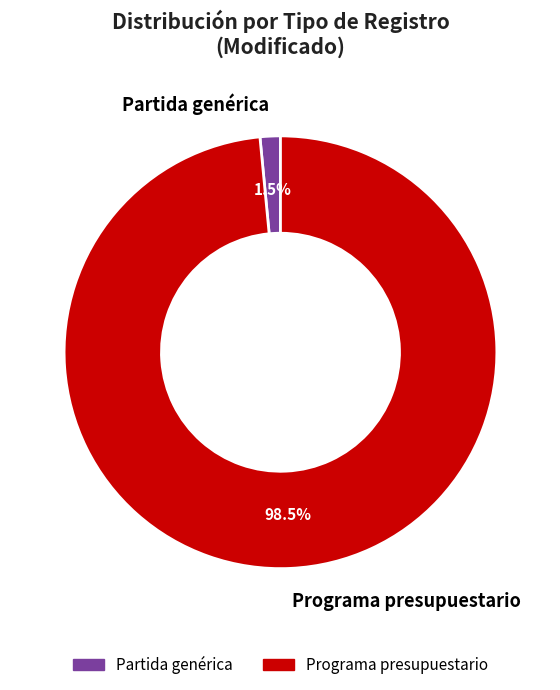

Which has a higher value, Programa presupuestario or Partida genérica?

Programa presupuestario